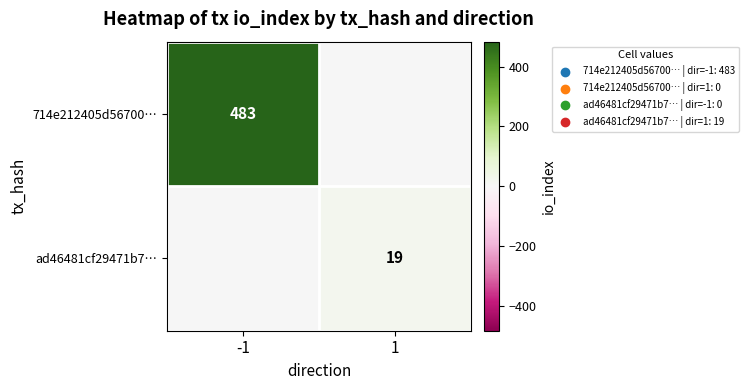

At which category is the sum across all series the highest?

-1